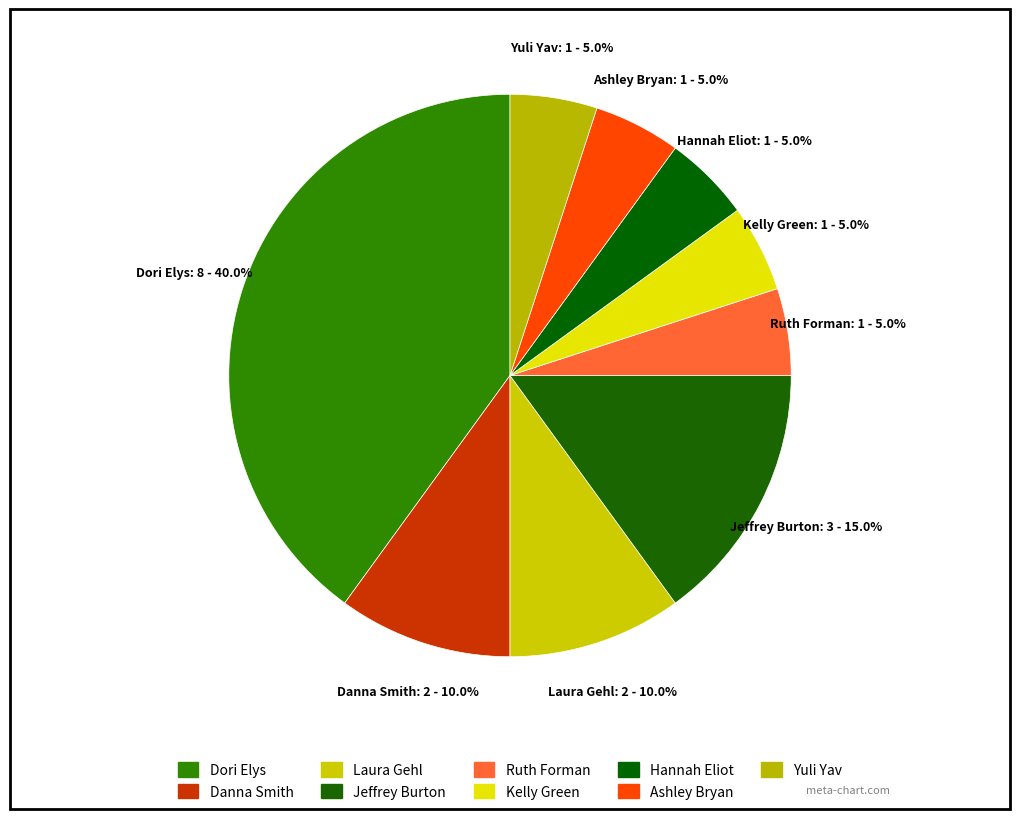

What percentage is the Laura Gehl slice, to the nearest percent?

10%